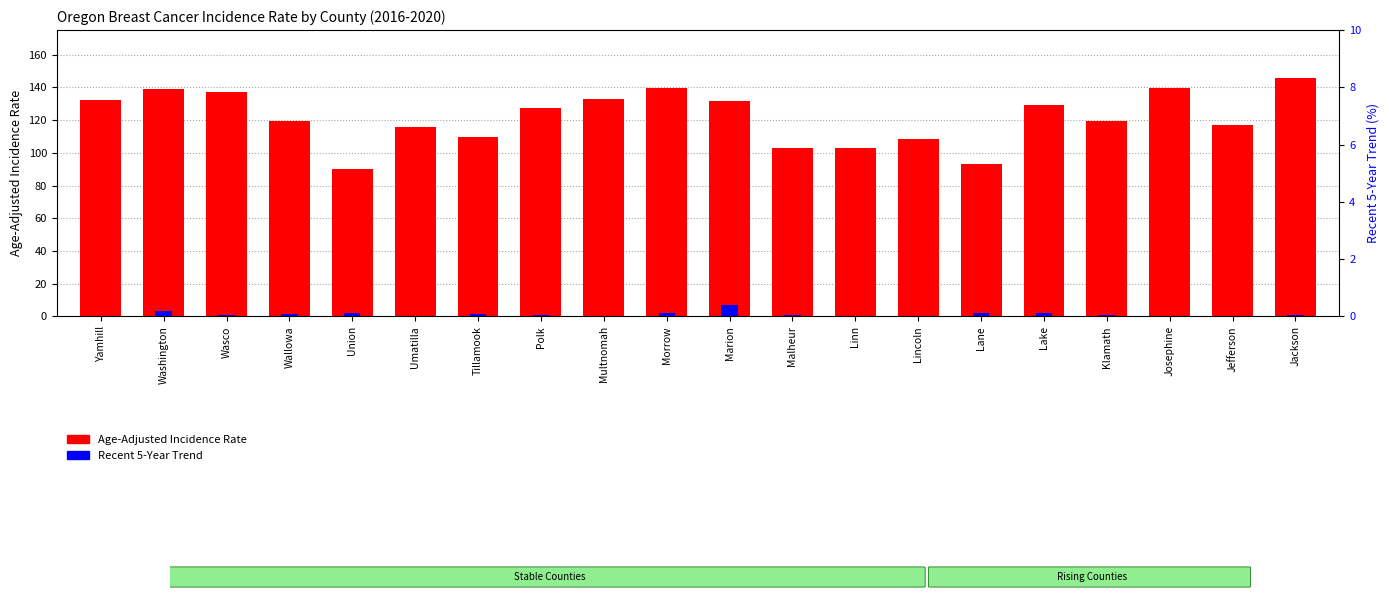

Is the value of Recent 5-Year Trend at Yamhill greater than the value of Age-Adjusted Incidence Rate at Linn?

No